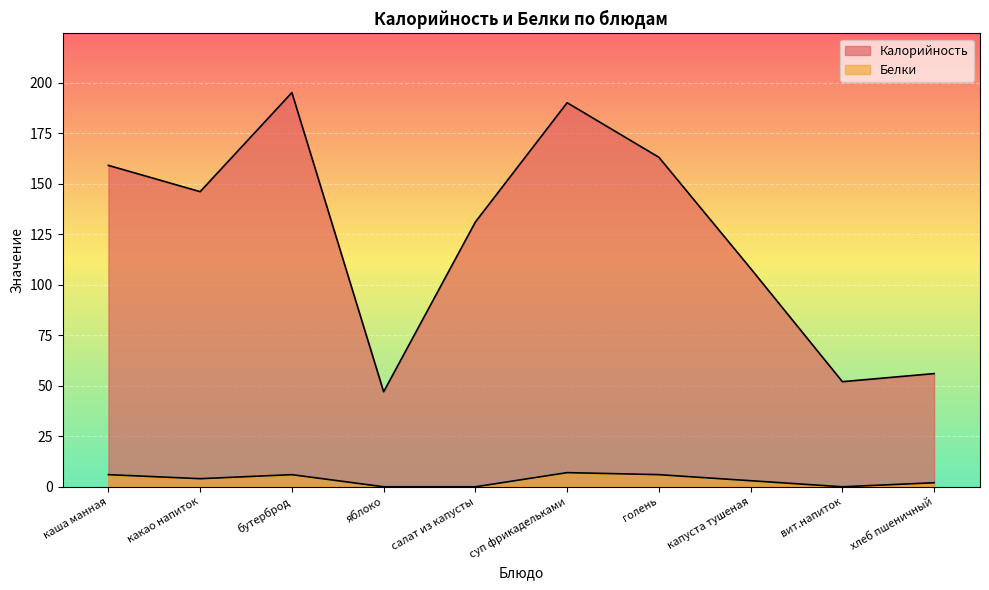

Does the chart display data point markers on the line(s)?

No